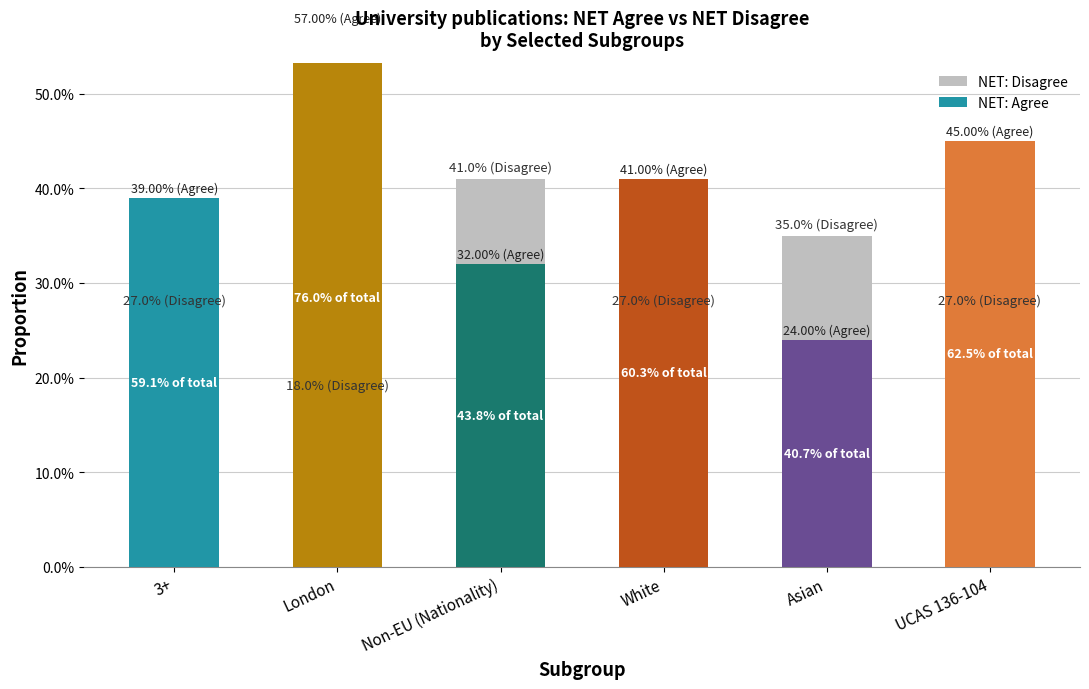

Is it true that NET: Disagree equals 0.3 at 3+?

True